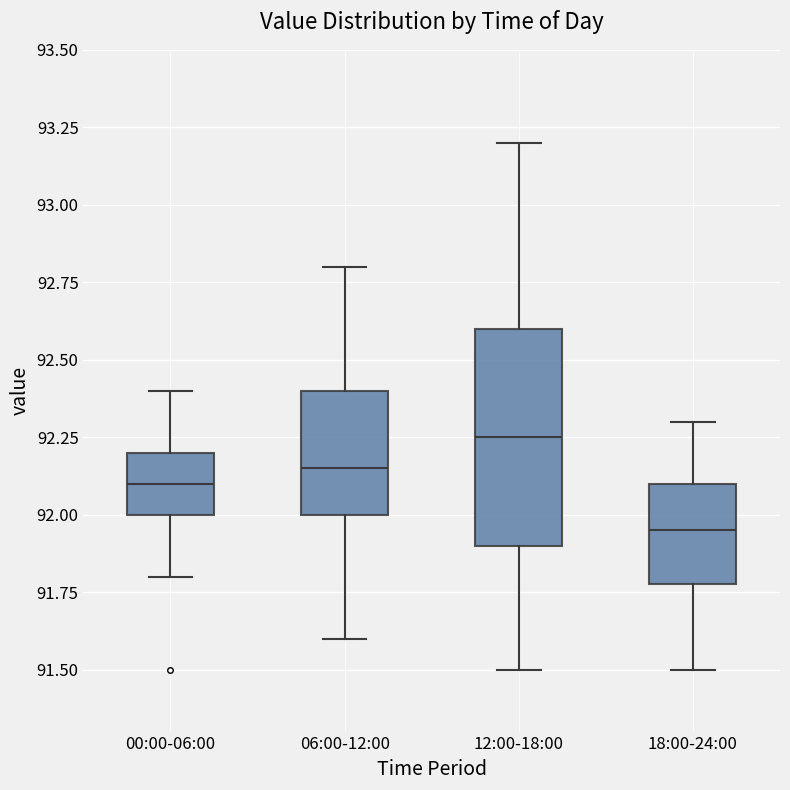

Which box has the lowest median line?

18:00-24:00